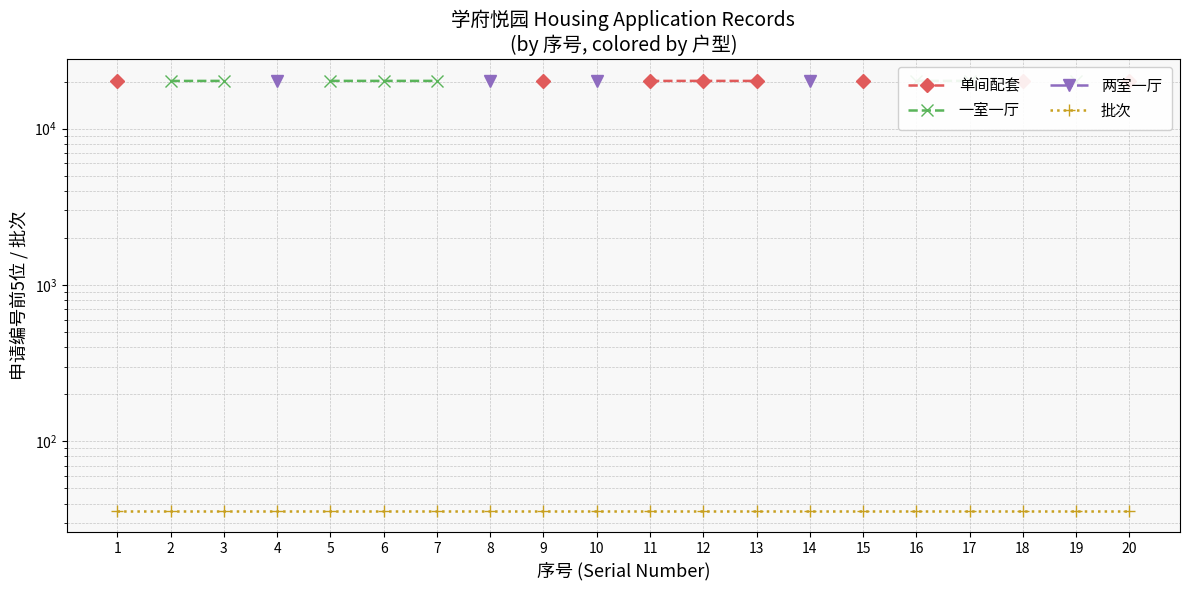

What are all the series names shown in the legend?

单间配套, 一室一厅, 两室一厅, 批次